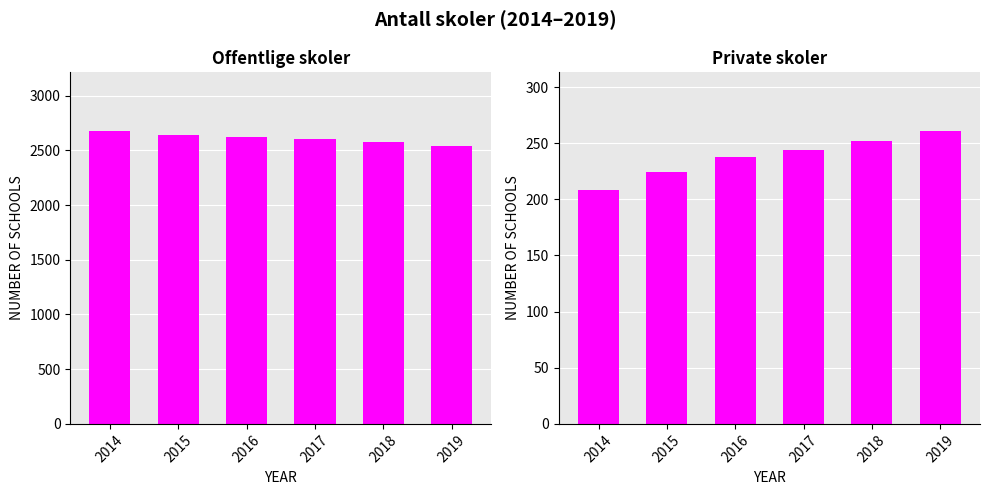

At which label does Offentlige skoler first exceed 2620?

2014